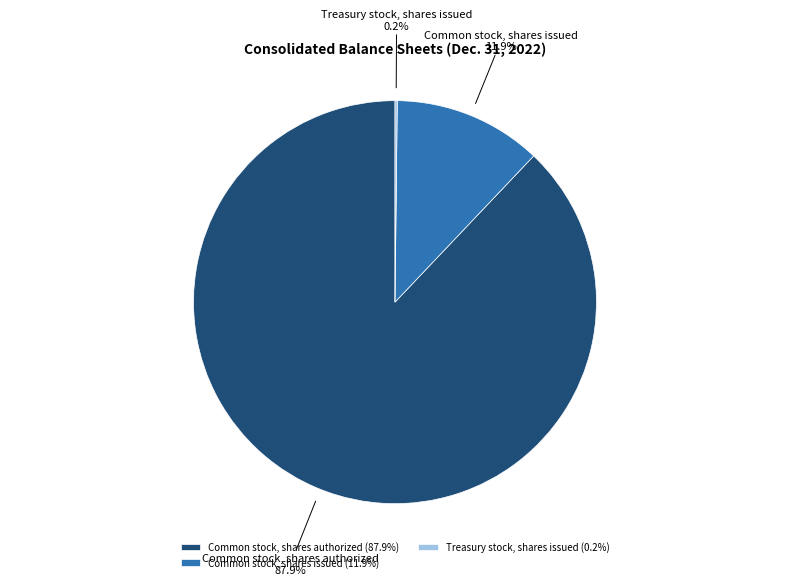

What percentage do Common stock, shares issued (11.9%) and Common stock, shares authorized (87.9%) together represent?

99.8%